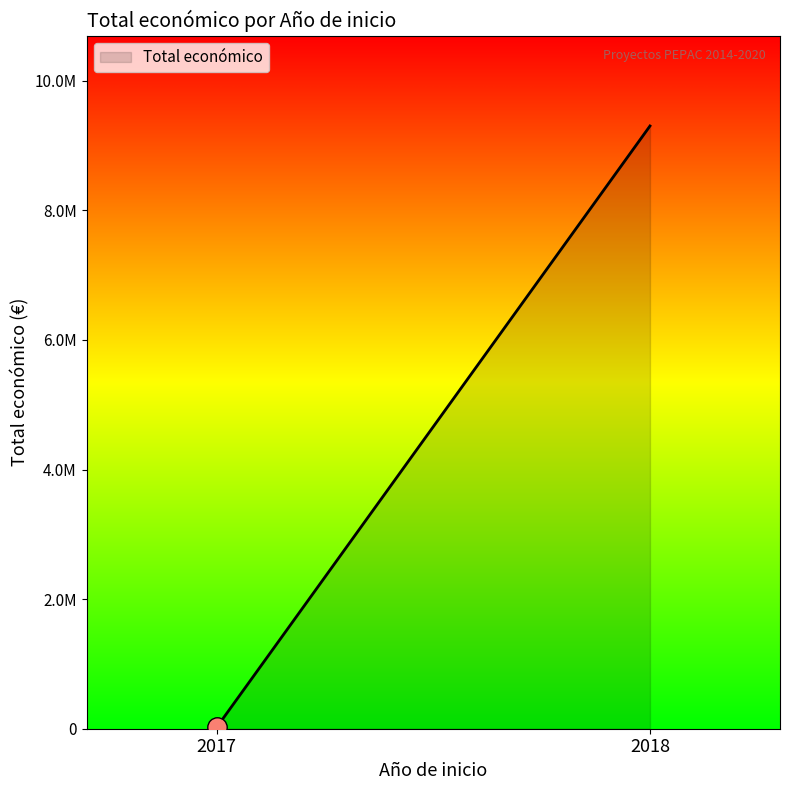

At which label does the data first exceed 52055?

2018